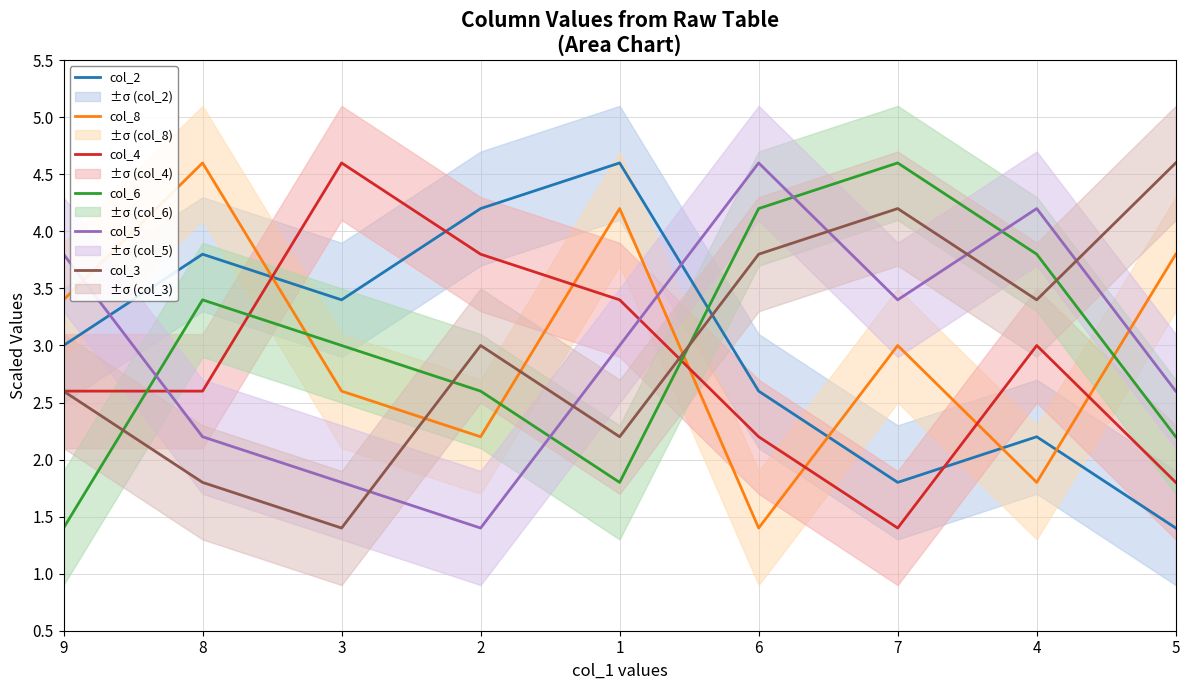

Is it true that col_3 equals 2.2 at 1?

True